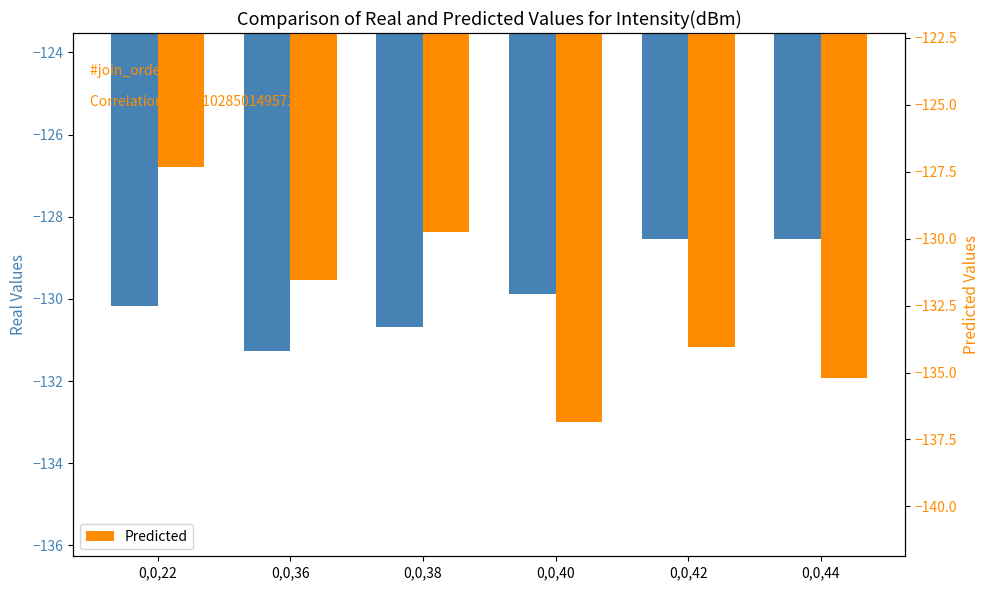

What is the difference between the maximum and minimum values in the Real Values series?

2.7